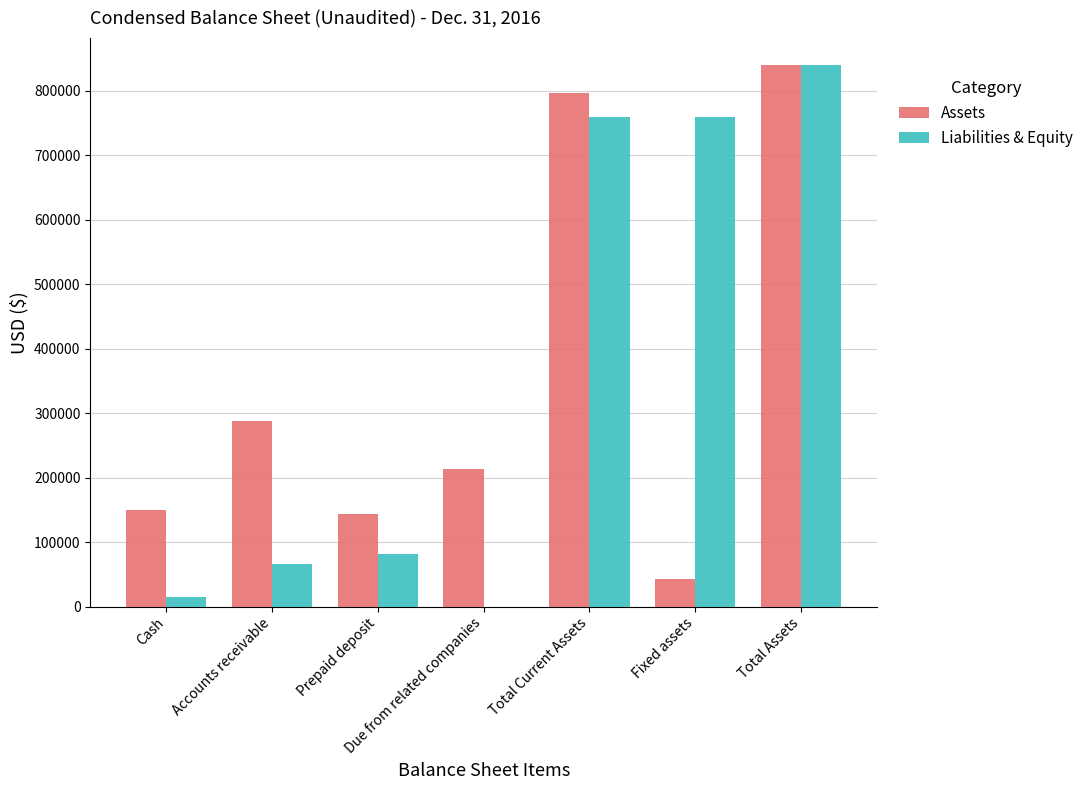

Which series changed the most between Accounts receivable and Due from related companies?

Assets